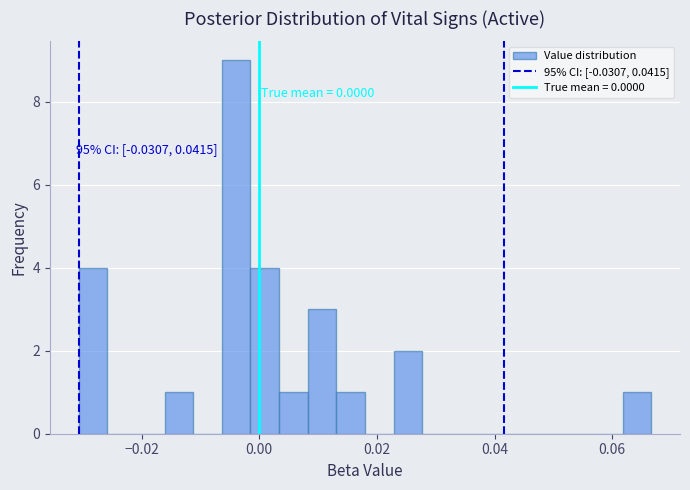

Read against the x-axis, roughly where is the centre of the tallest bar?

-0.004